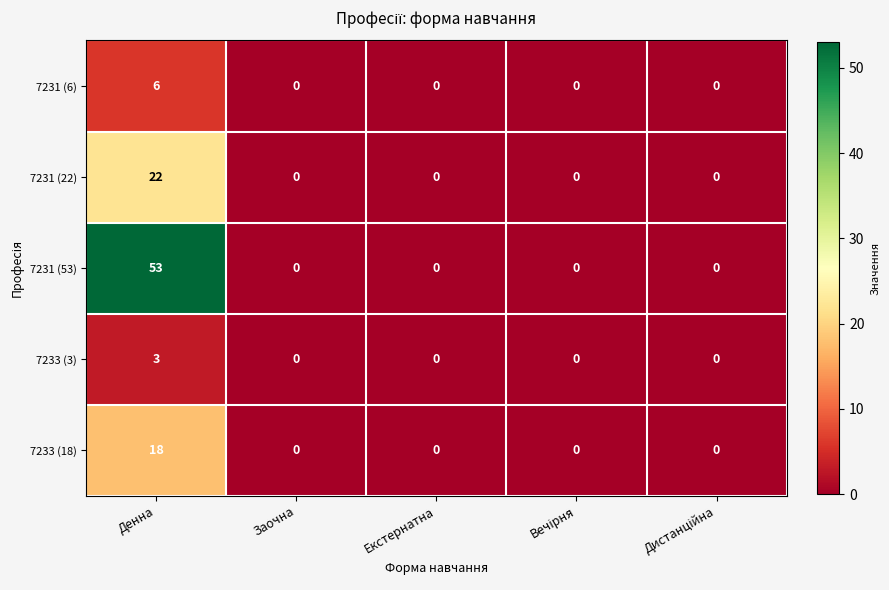

How many 7231 (6) values are between 0 and 1?

4